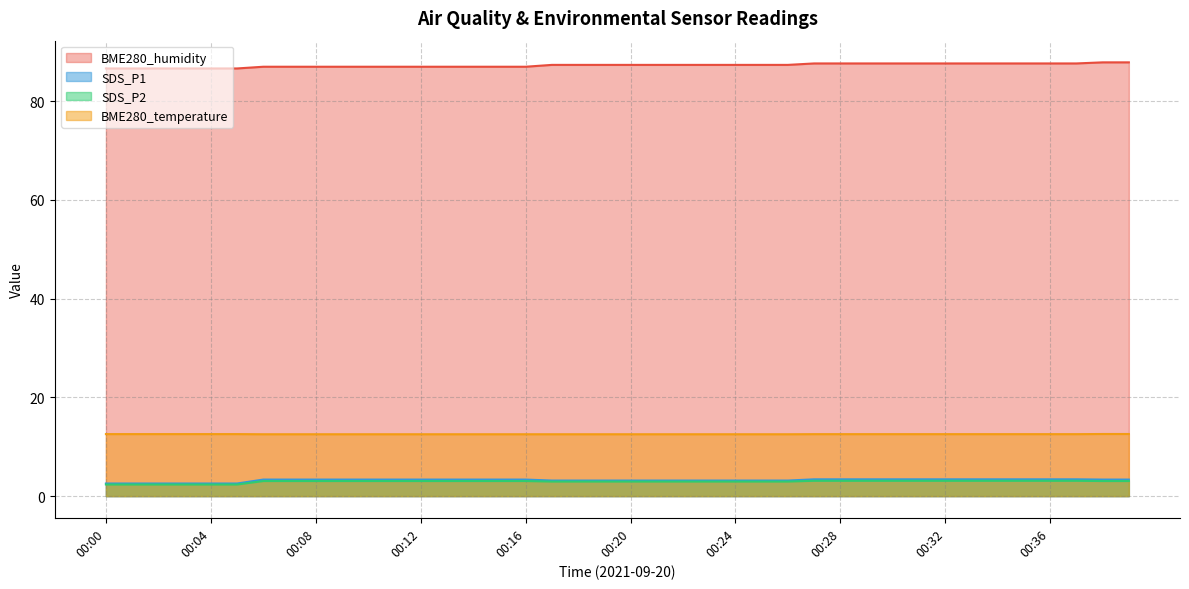

What is the sum of the BME280_temperature values at 00:34 and 00:06?

25.1